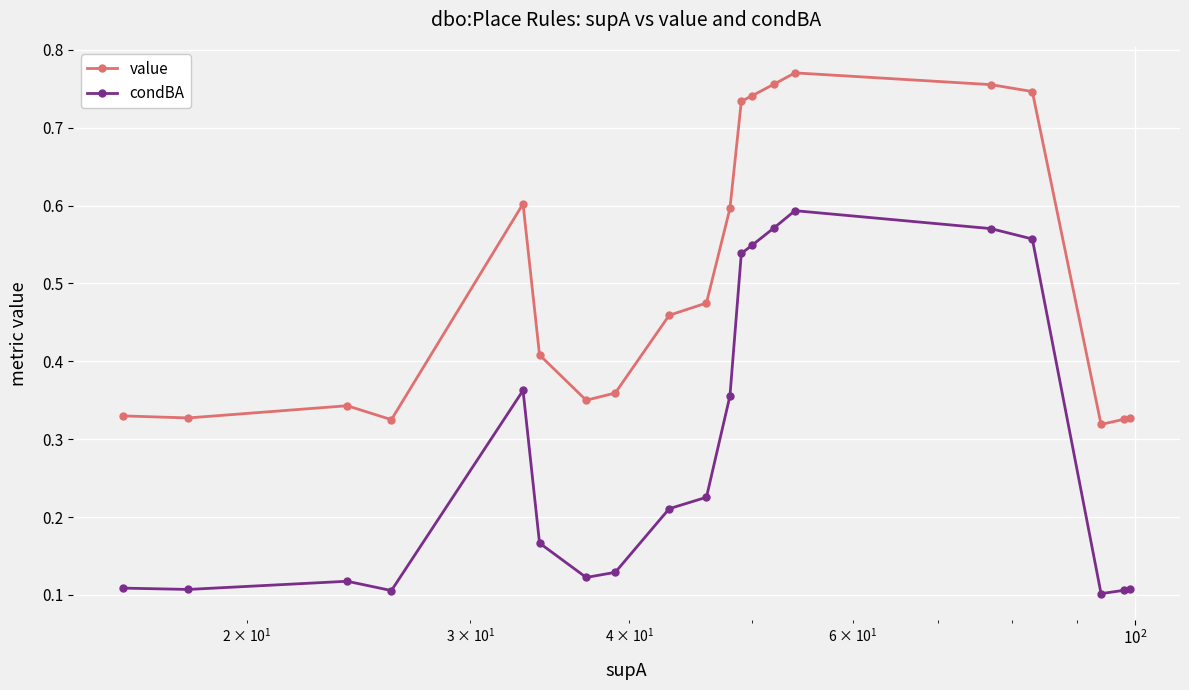

Which series has the largest total across all categories?

value